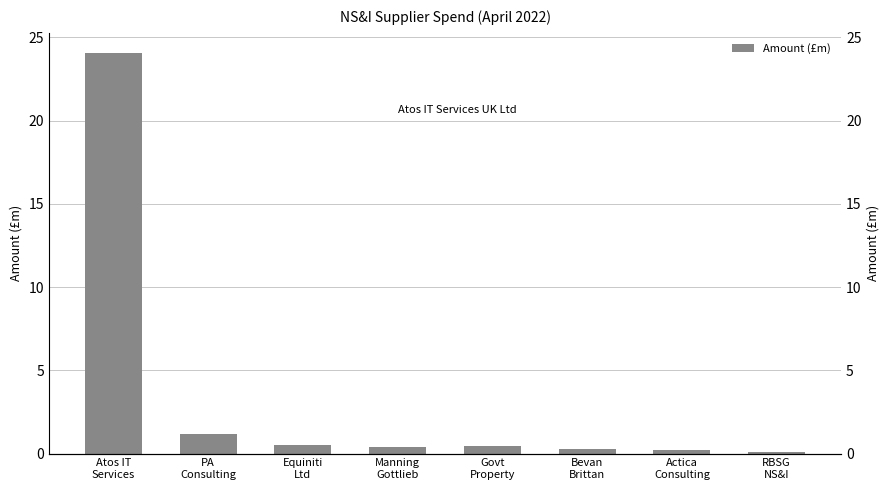

How many bars are there in total?

8